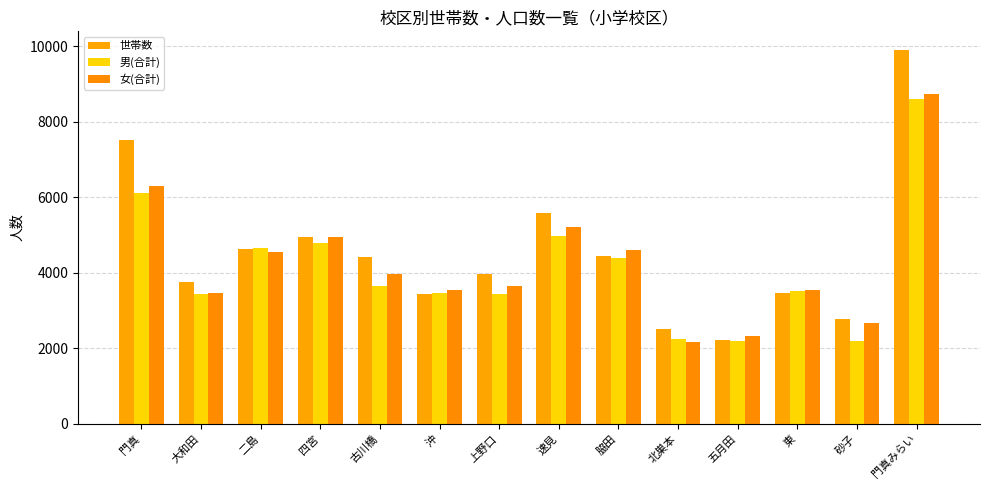

Which series has the widest spread of values?

世帯数